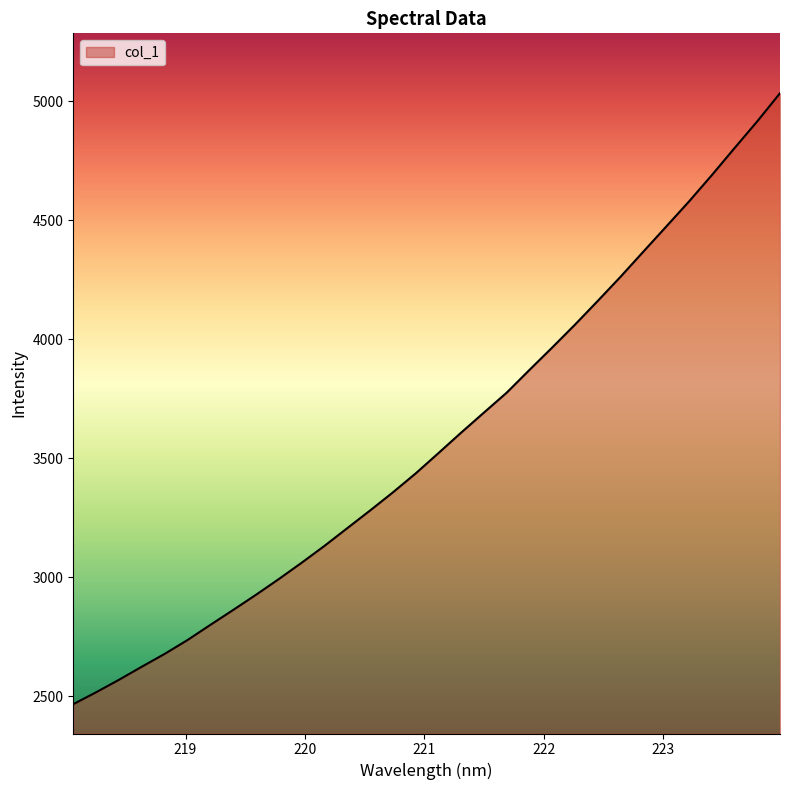

What is the maximum value shown in the chart?

5033.8